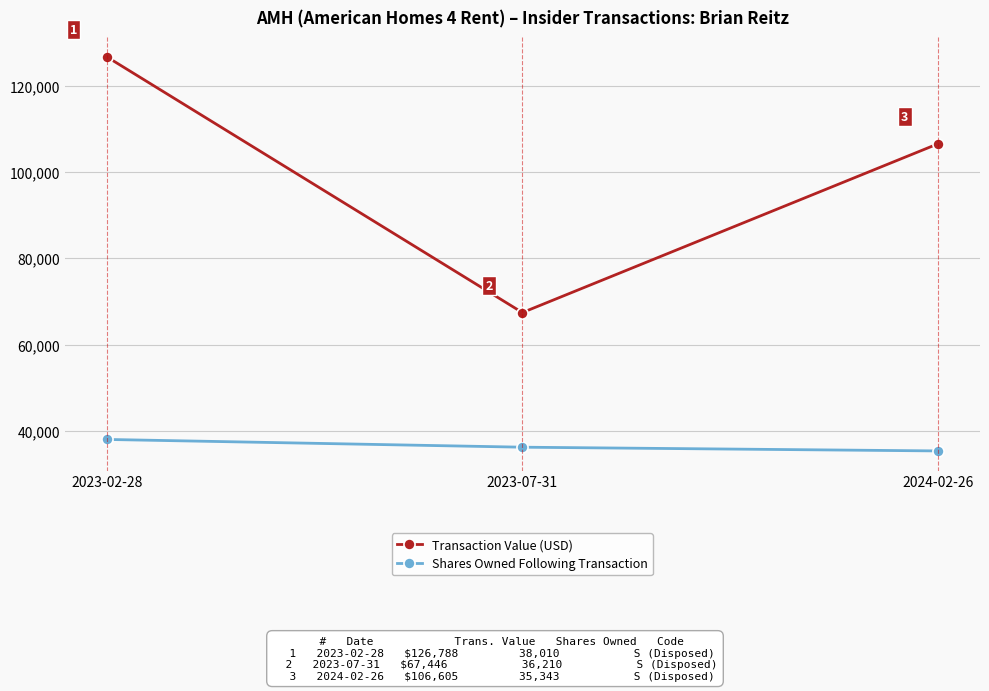

What is the label of the 1st point from the left?

2023-02-28